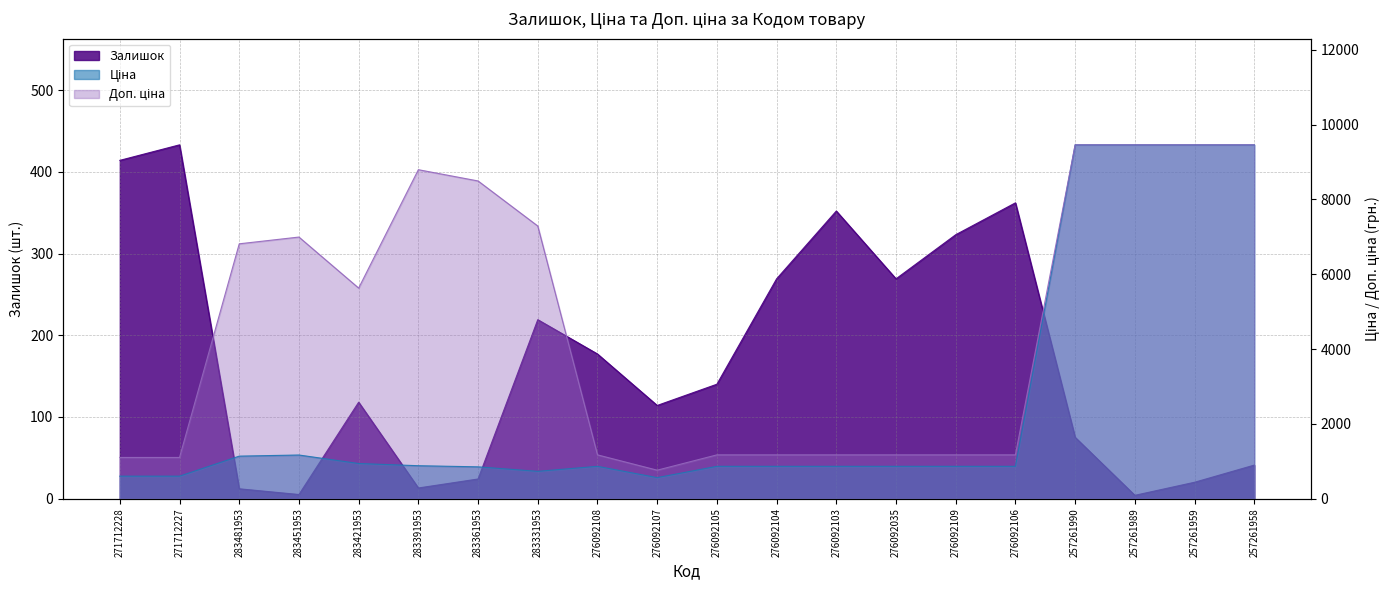

Rank the series at 257261989 from highest to lowest value.

Ціна, Доп. ціна, Залишок